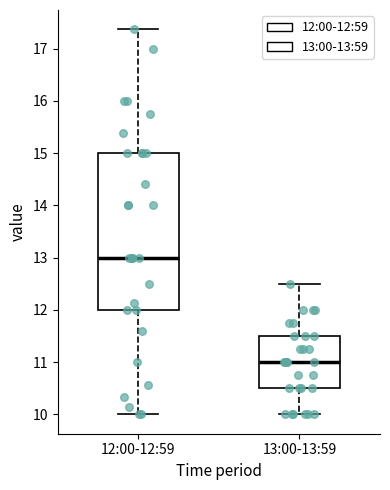

Where is the upper edge of the box for 12:00-12:59 on the y-axis? The values are not printed on the chart, so give them approximately, as read against the axis.

15.0